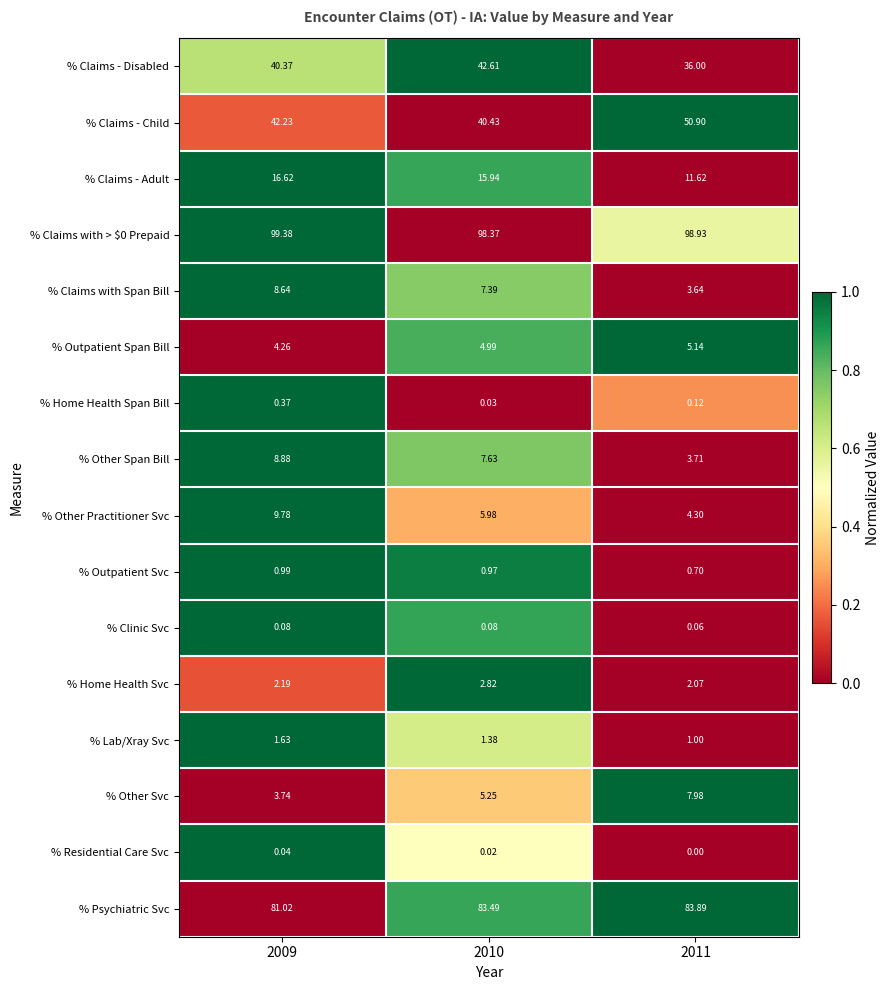

Between 2009 and 2011, which series saw the biggest shift?

% Claims - Child